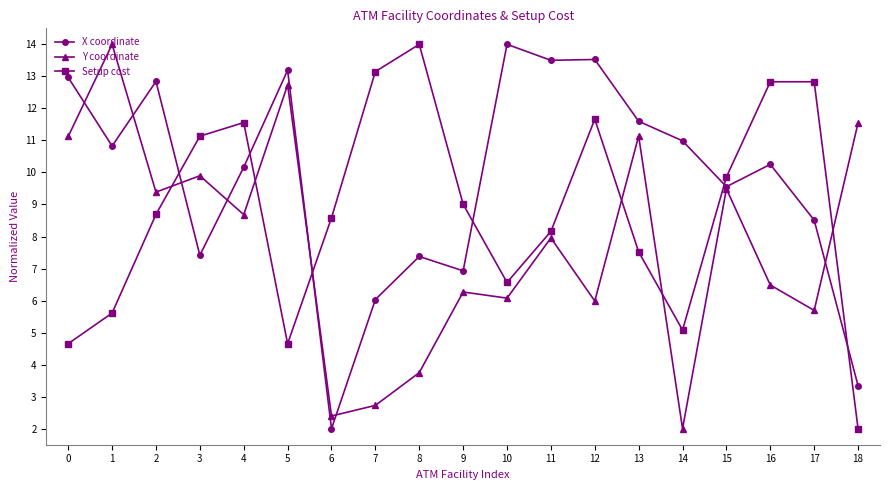

The value of Y coordinate at 0 is 11.1. True or false?

True